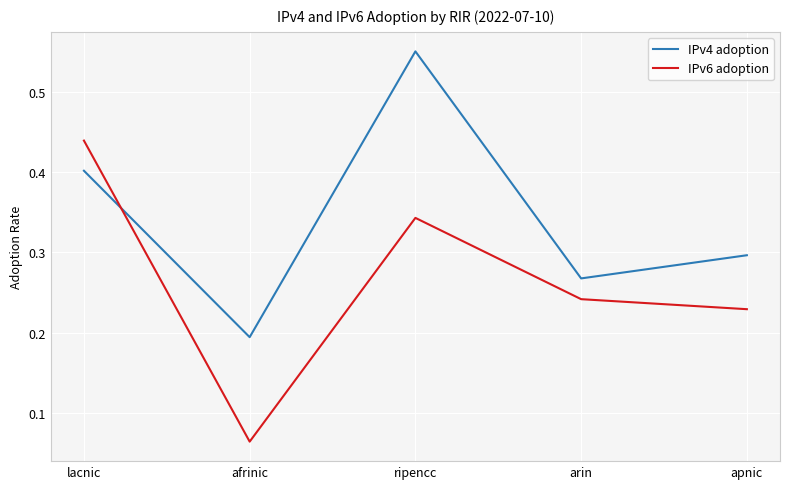

How many IPv6 adoption values are between 0 and 1?

5